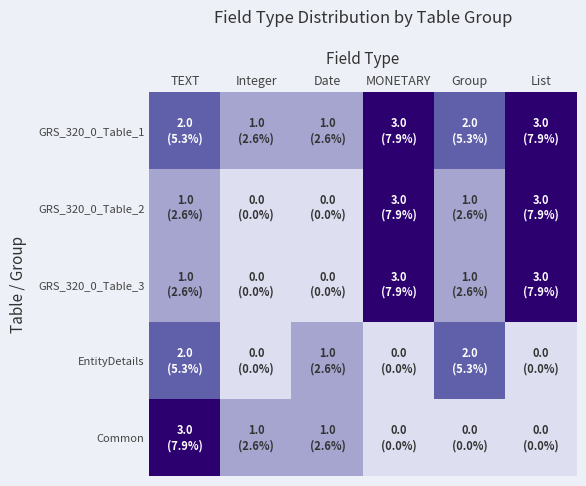

Reading right to left, what are all the values shown in this chart?

GRS_320_0_Table_1: List=3	Group=2	MONETARY=3	Date=1	Integer=1	TEXT=2
GRS_320_0_Table_2: List=3	Group=1	MONETARY=3	Date=0	Integer=0	TEXT=1
GRS_320_0_Table_3: List=3	Group=1	MONETARY=3	Date=0	Integer=0	TEXT=1
EntityDetails: List=0	Group=2	MONETARY=0	Date=1	Integer=0	TEXT=2
Common: List=0	Group=0	MONETARY=0	Date=1	Integer=1	TEXT=3